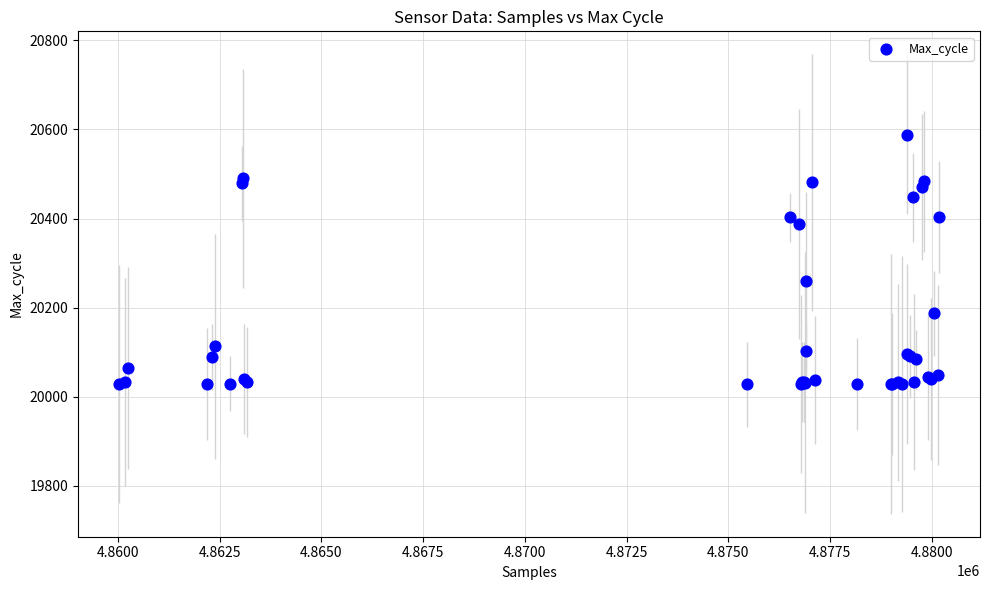

What Y value in the scatter plot is closest to 20308?

20259